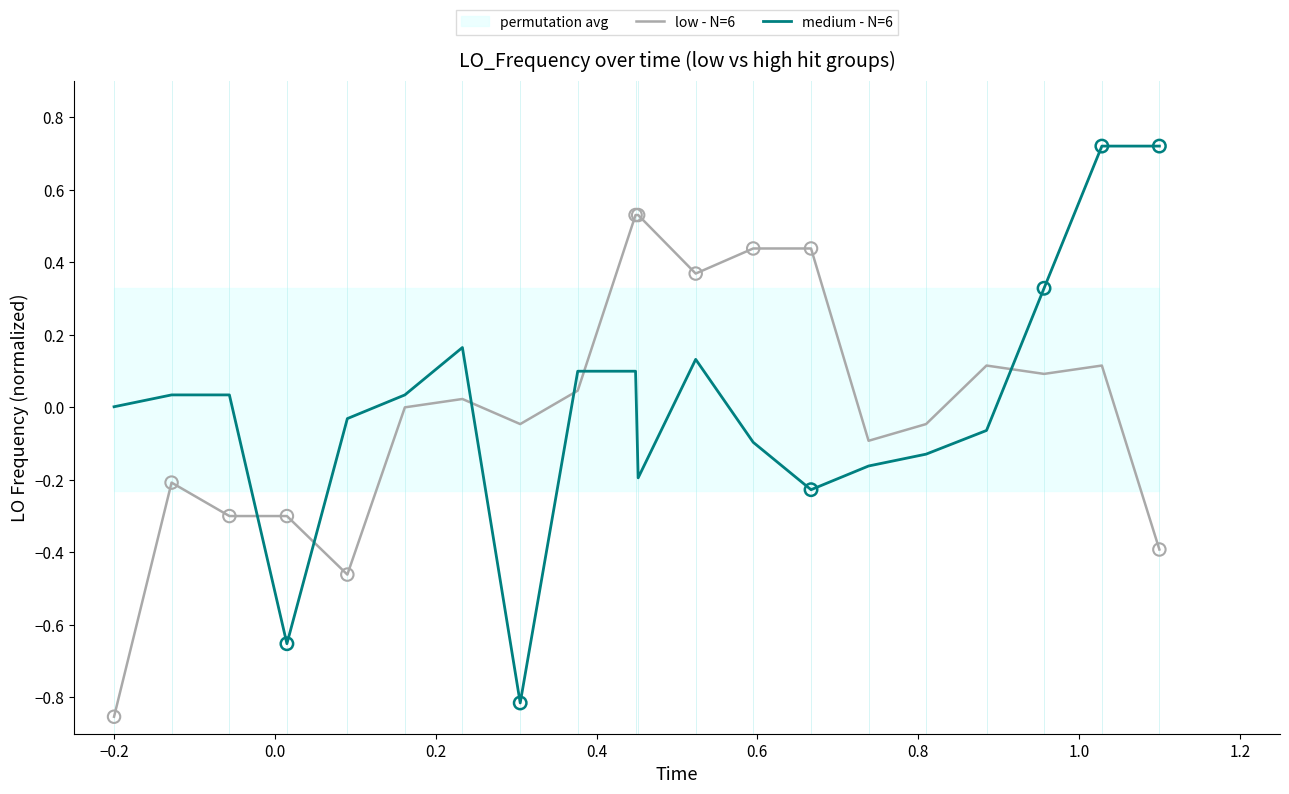

Which series reaches the minimum Y coordinate?

low - N=6